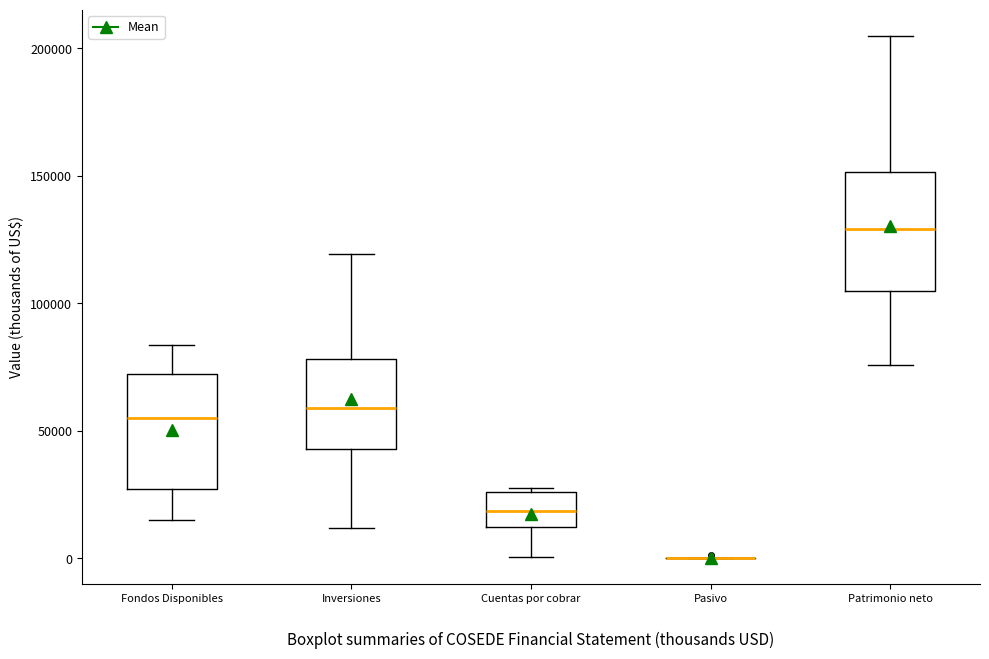

Where is the lower edge of the box for Patrimonio neto on the y-axis? The values are not printed on the chart, so give them approximately, as read against the axis.

105000